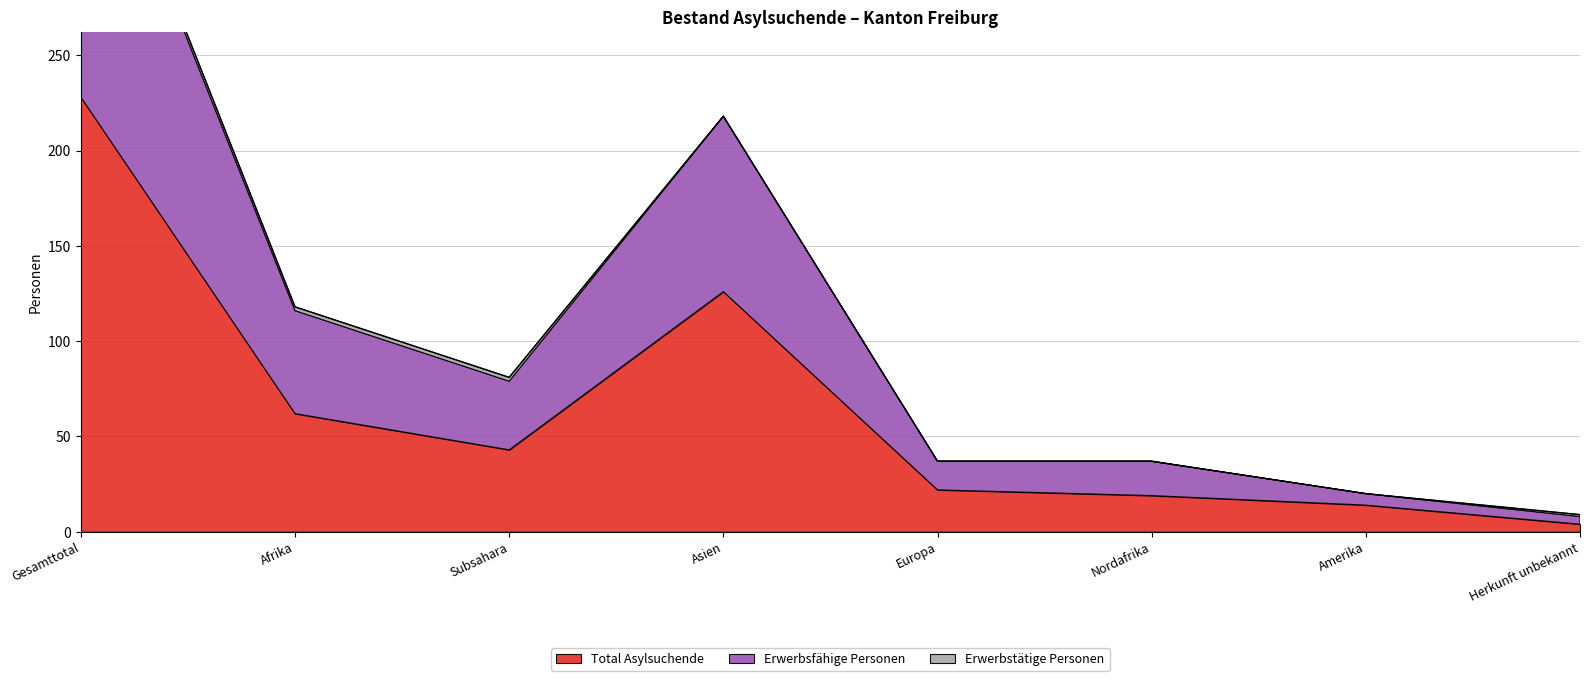

What is the difference between the maximum and minimum values in the Erwerbstätige Personen series?

3